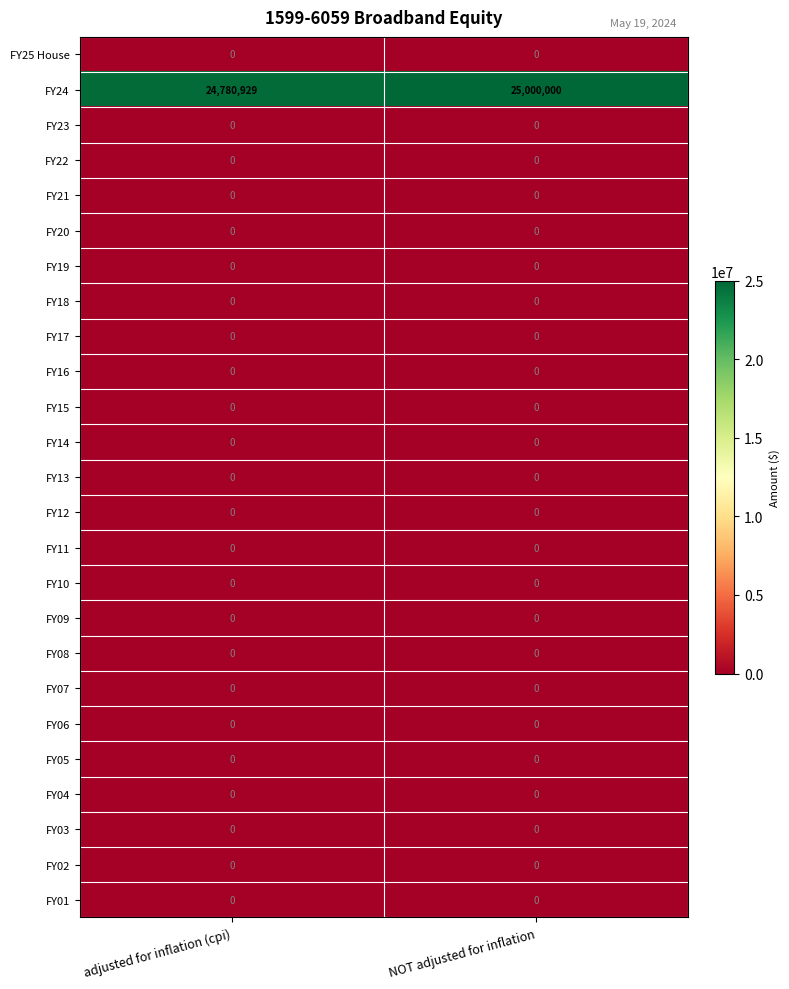

True or false: FY17 has a value of 0 at NOT adjusted for inflation.

True